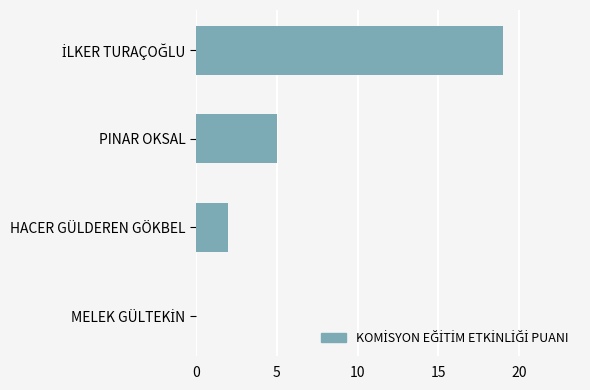

Are the bars grouped side by side (vs. stacked)?

No